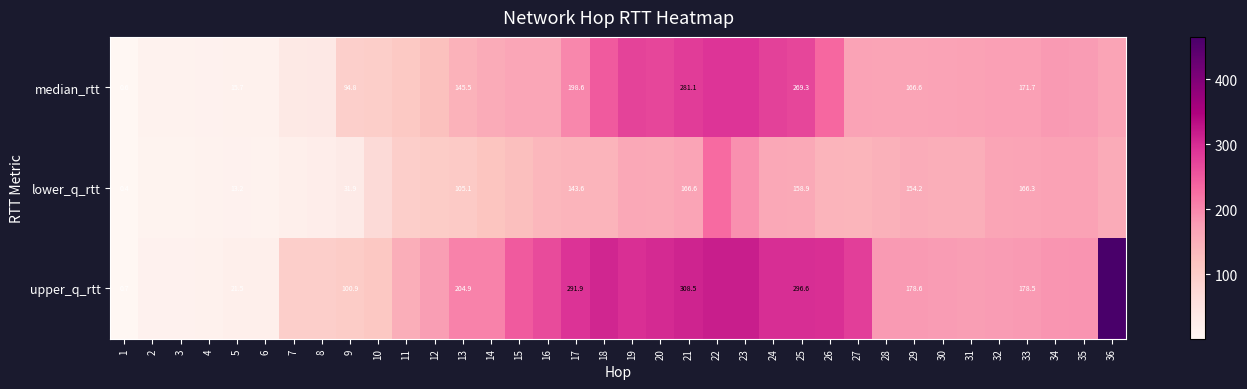

List the series in order of their overall mean, lowest first.

lower_q_rtt, median_rtt, upper_q_rtt